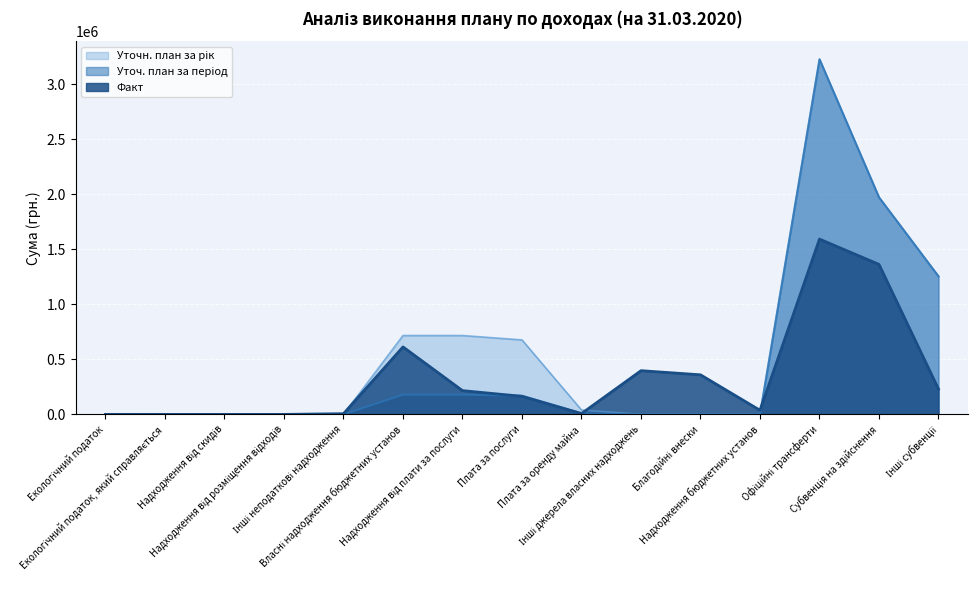

What is the average value of the Уточ. план за період series?

466279.2